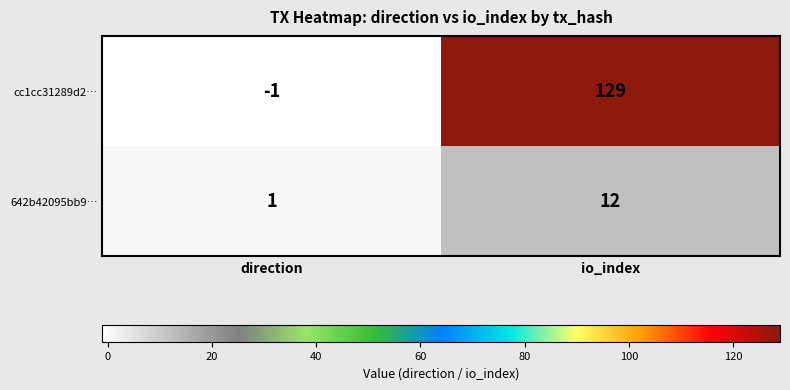

List the series in order of their overall mean, lowest first.

642b42095bb9…, cc1cc31289d2…